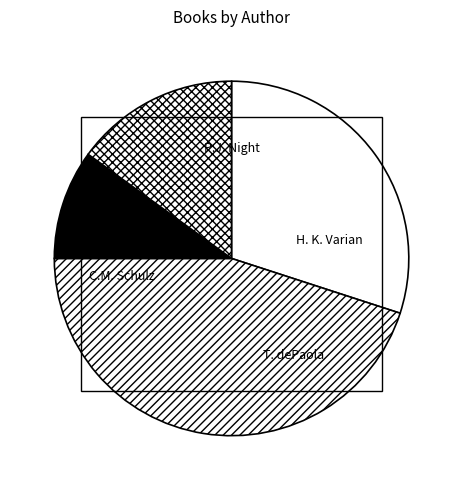

To the nearest percent, what is the average slice percentage?

25%